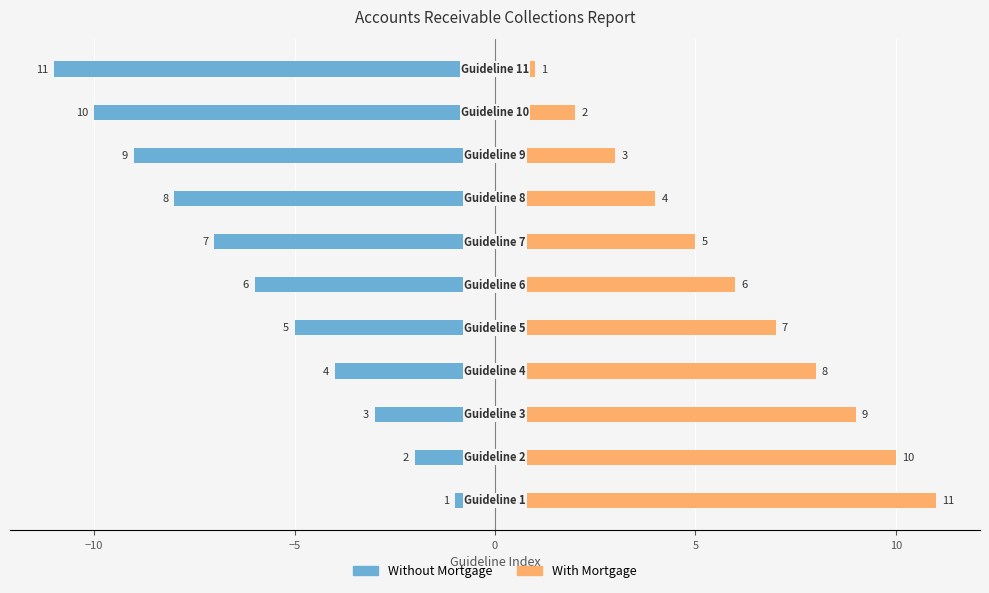

How many categories are shown in the chart?

11